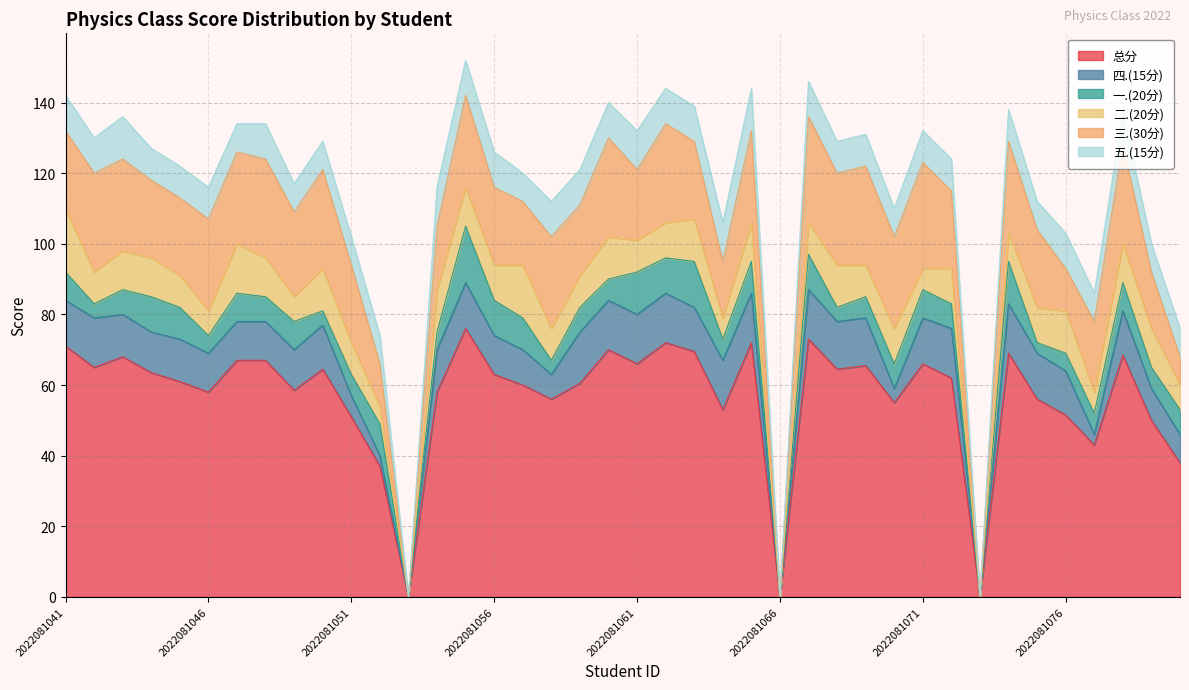

List the series in order of their peak value, highest first.

总分, 三.(30分), 二.(20分), 一.(20分), 四.(15分), 五.(15分)